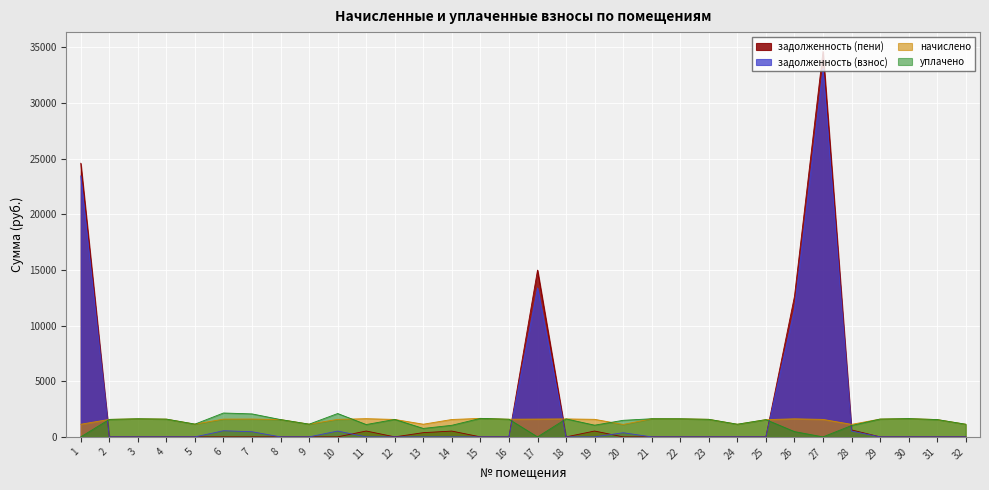

How many interior local valleys does the задолженность (пени) series have?

2